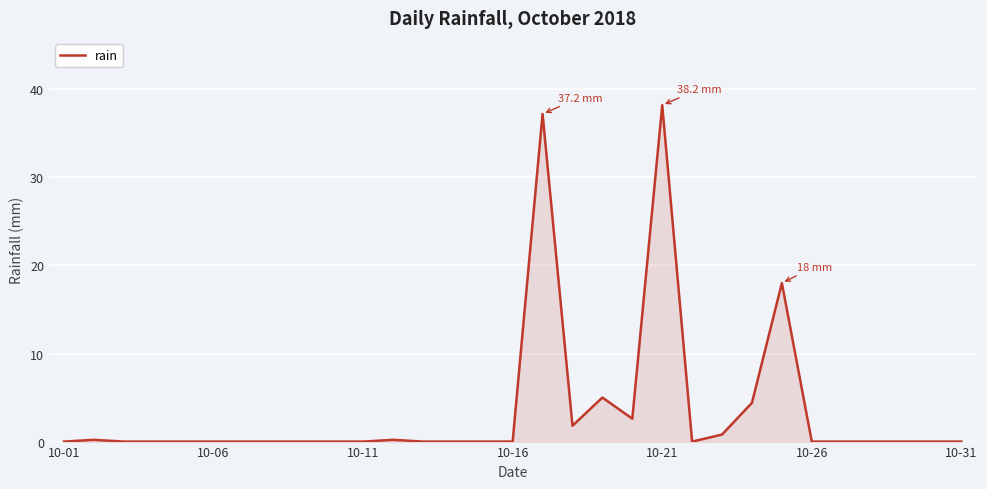

What is the difference between the maximum and minimum values?

38.2